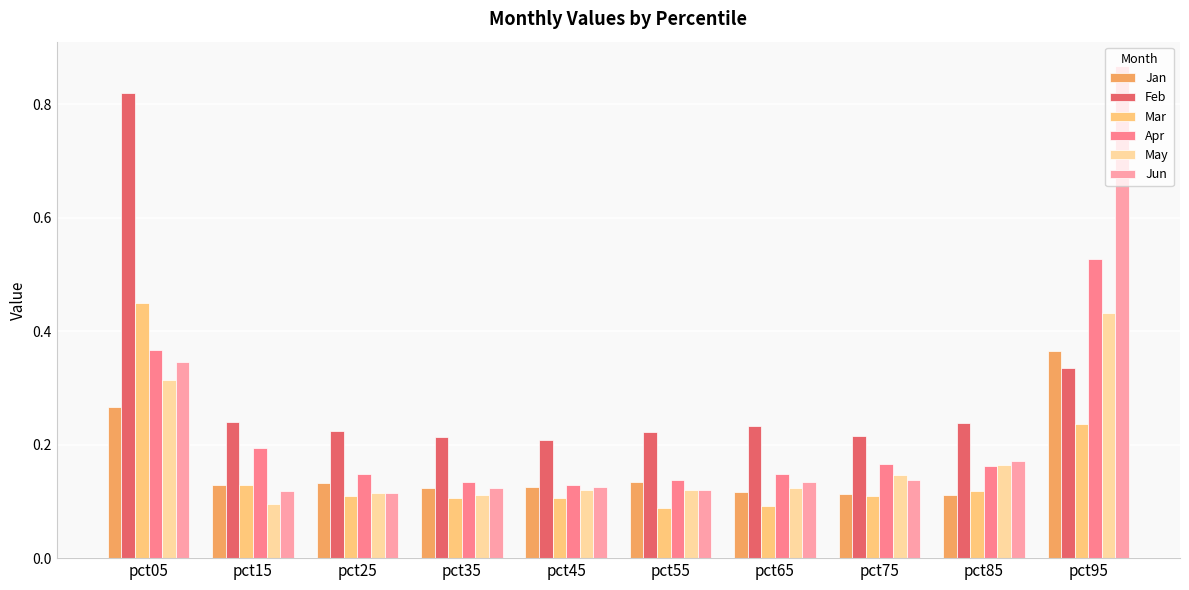

Between pct75 and pct95, which series saw the biggest shift?

Jun